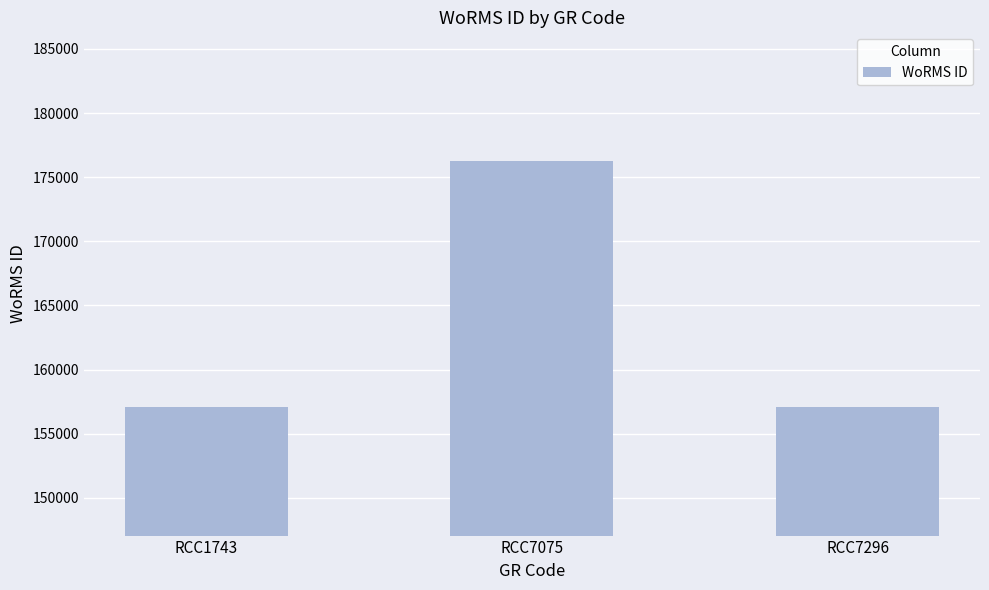

What is the minimum value shown in the chart?

157059